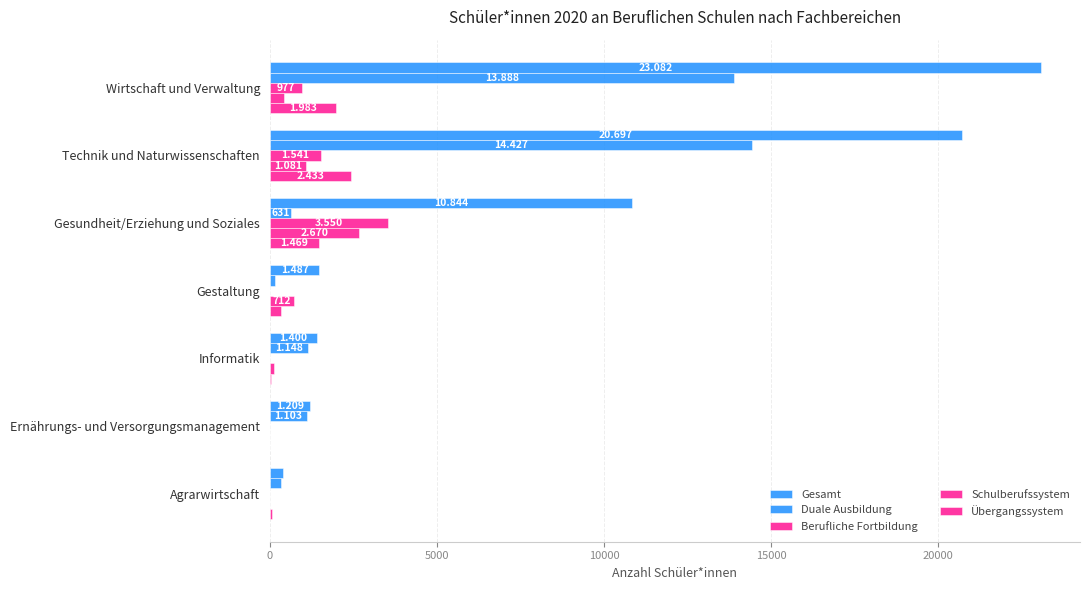

How many data points does each series have?

7